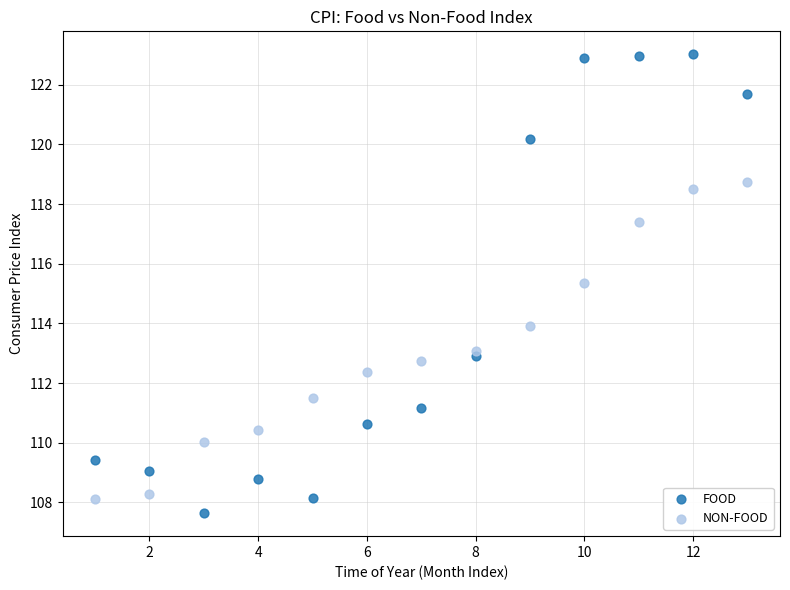

What is the X range (max minus min) for the scatter plot?

12.0